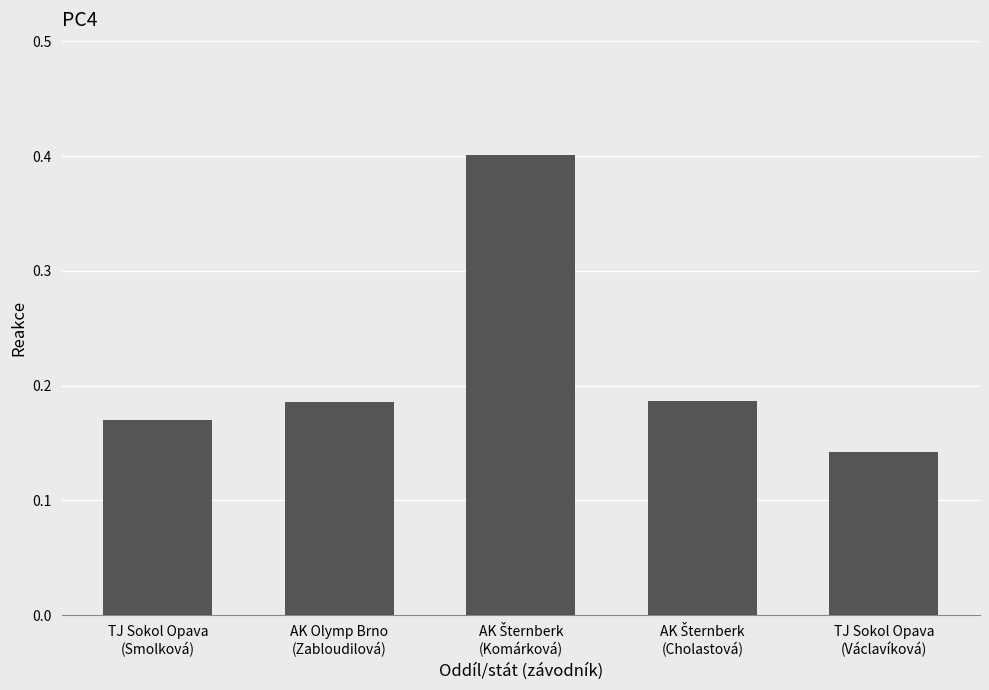

Which category has the lowest value across all series?

TJ Sokol Opava
(Václavíková)